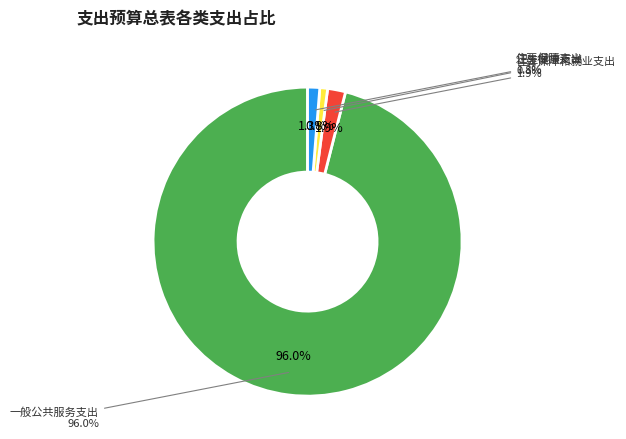

Which category has the smallest portion of the pie?

卫生健康支出